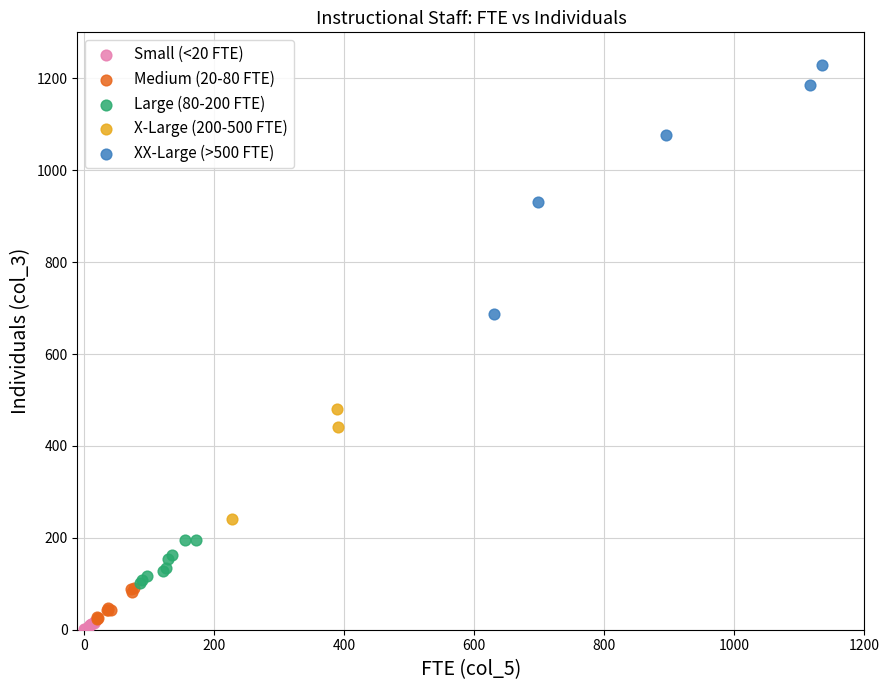

Which series reaches the minimum Y coordinate?

Small (<20 FTE)